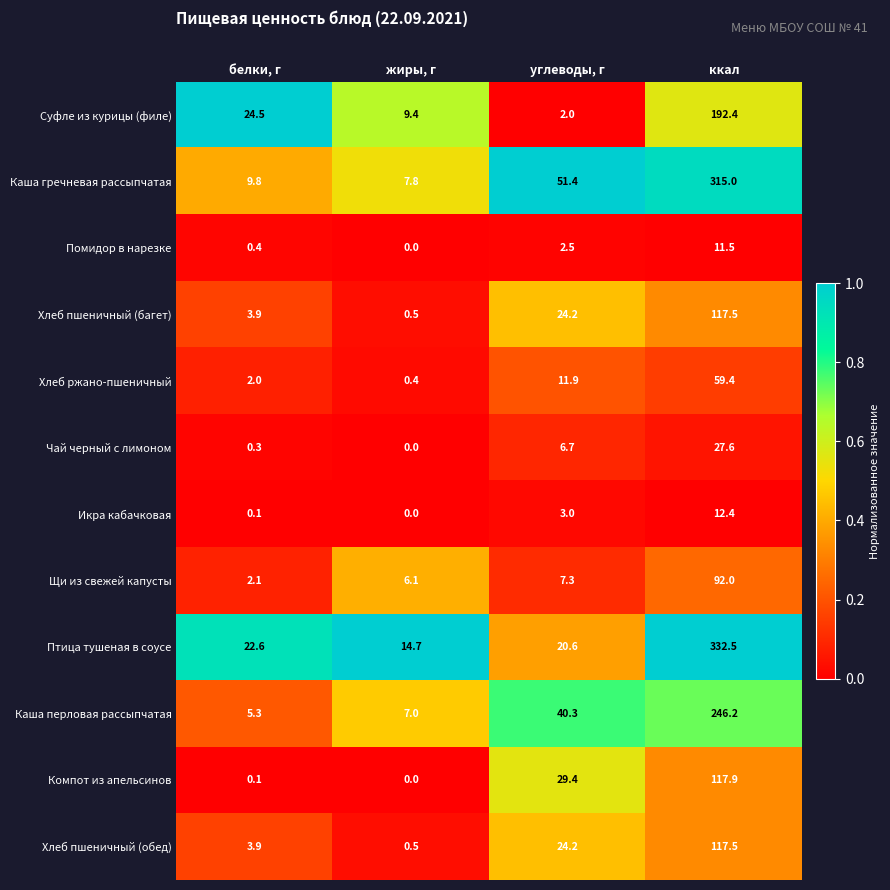

Which category has the highest value across all series?

ккал